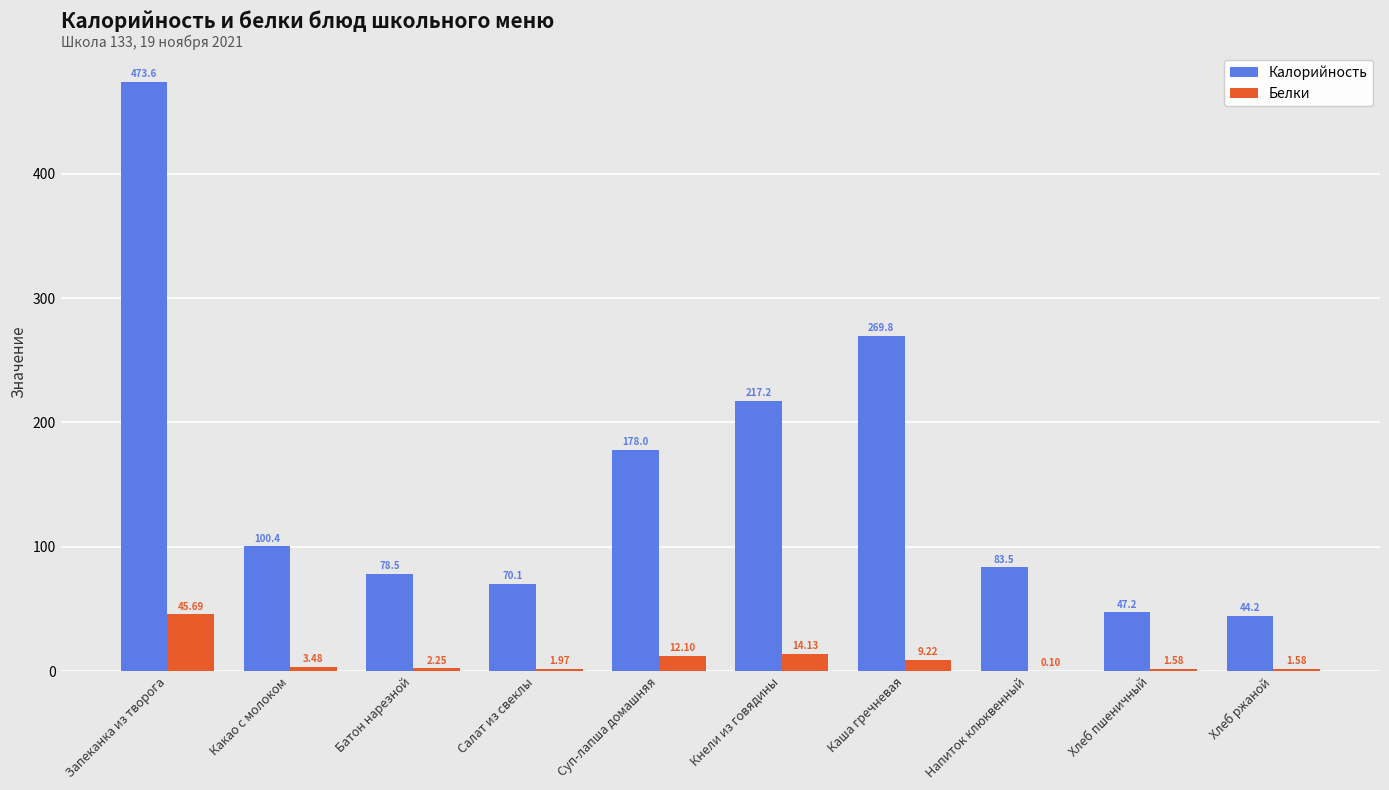

At which label is Белки closest to 22?

Кнели из говядины